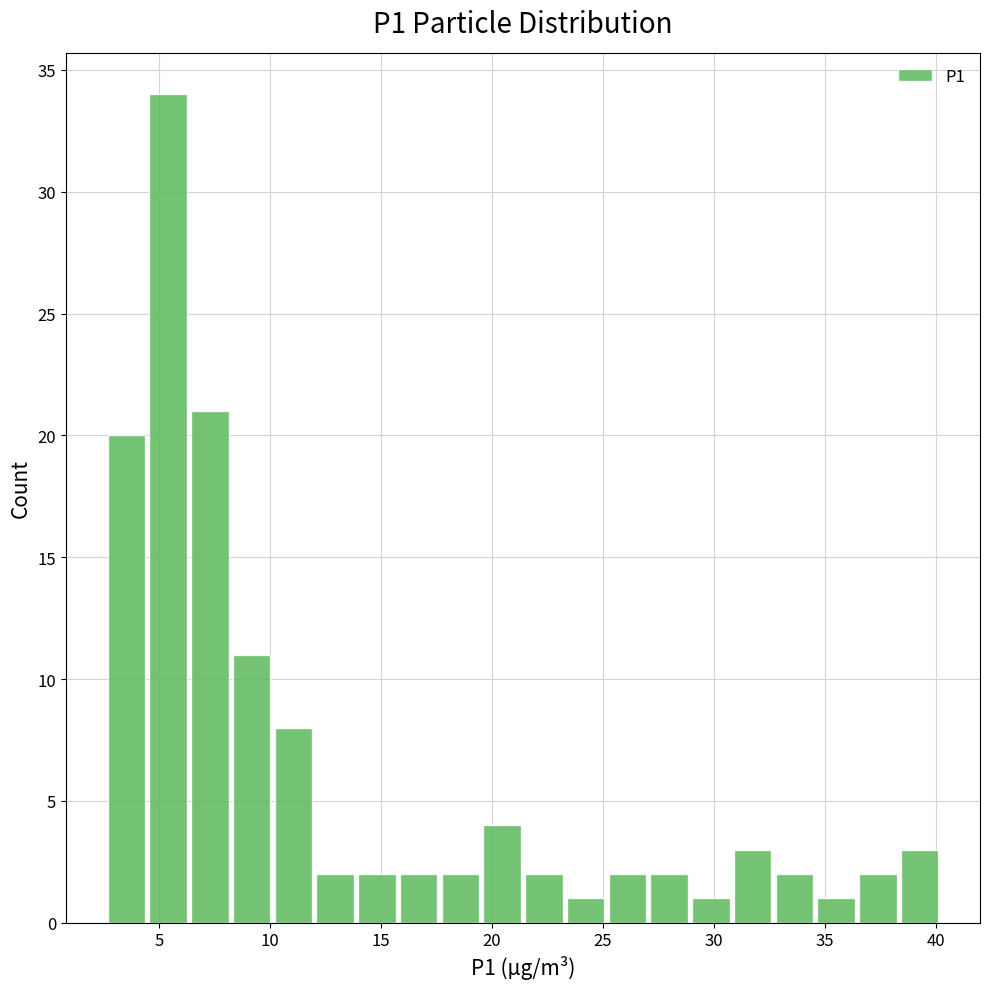

Read against the x-axis, roughly where is the centre of the tallest bar?

5.5